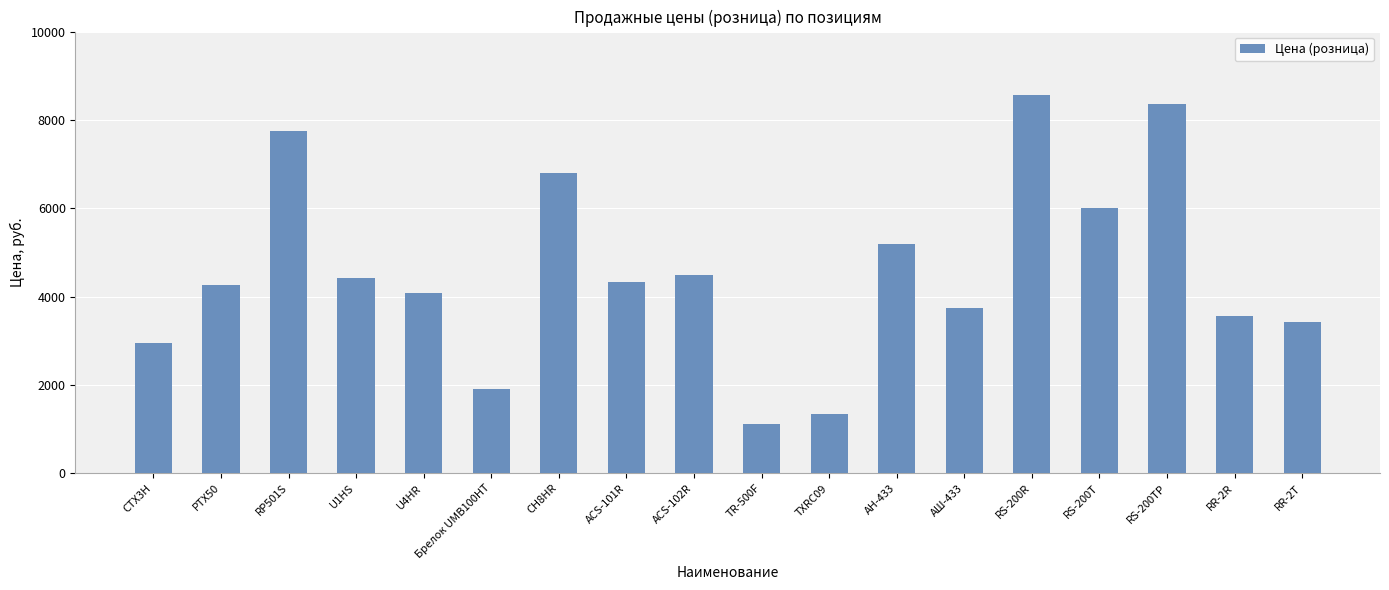

What is the ratio of the value at TR-500F to the value at TXRC09?

0.8